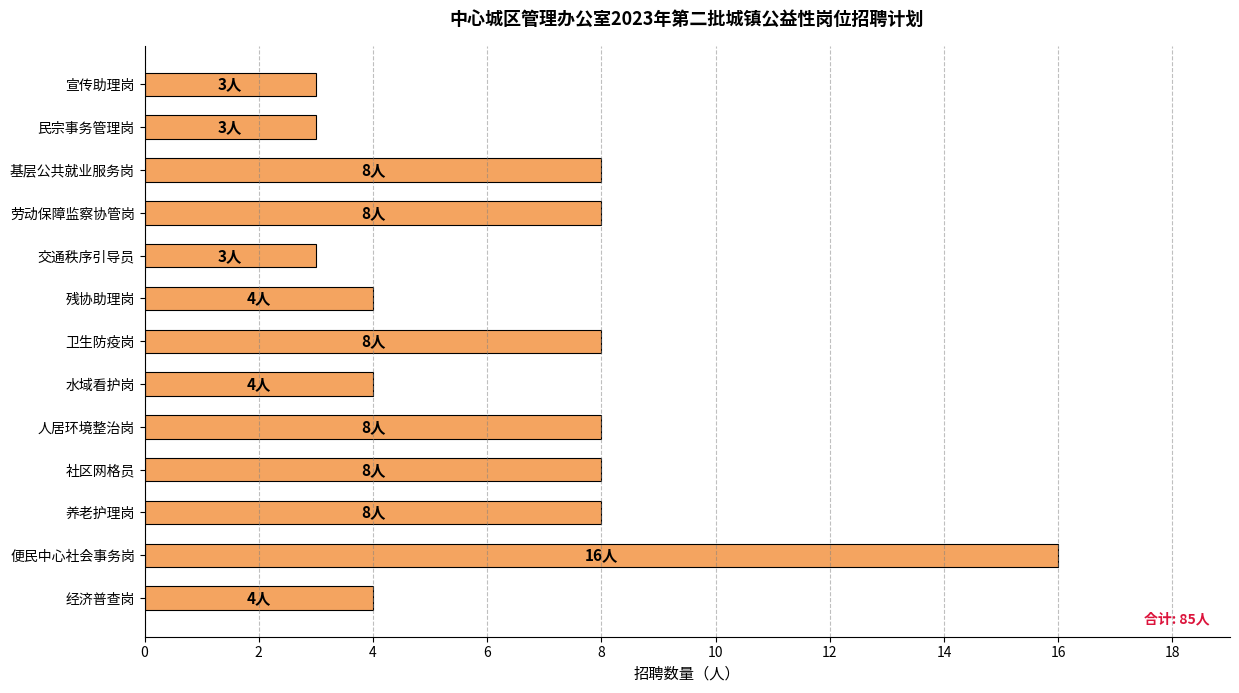

The chart shows a value of 12 at 养老护理岗. True or false?

False